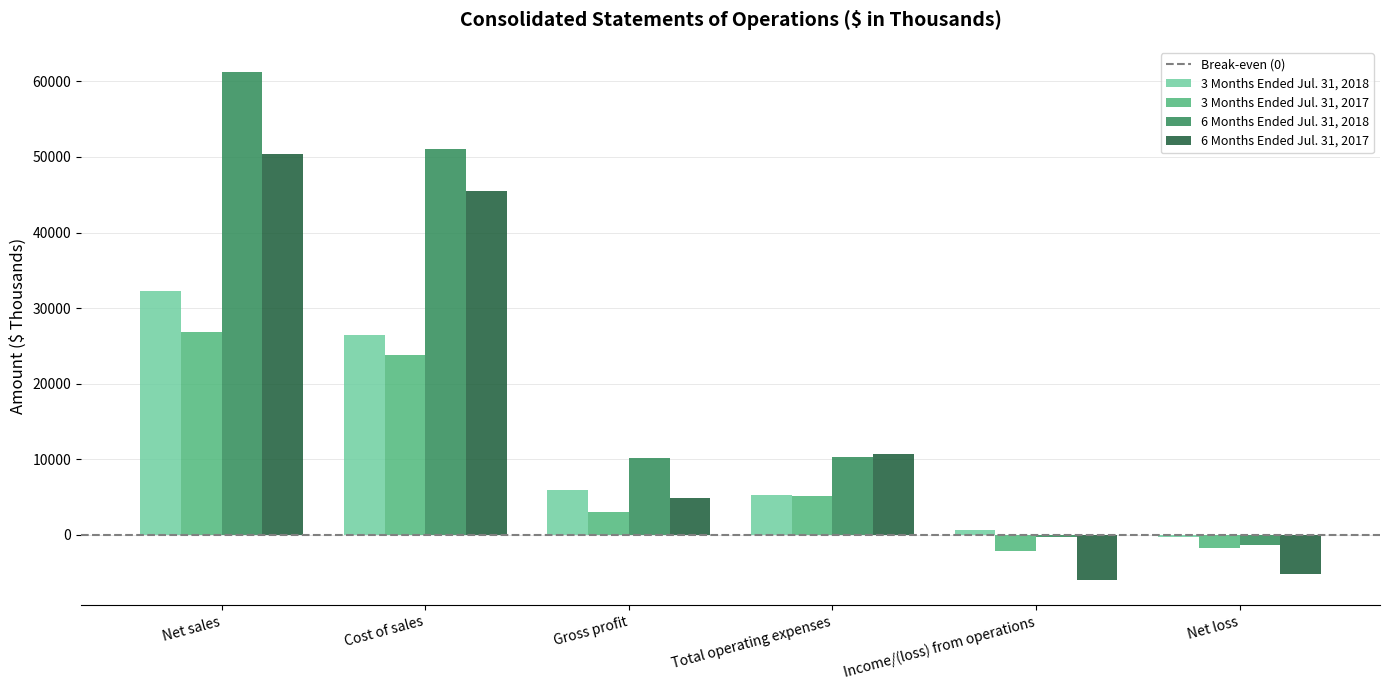

What is the maximum value shown in the chart?

61214